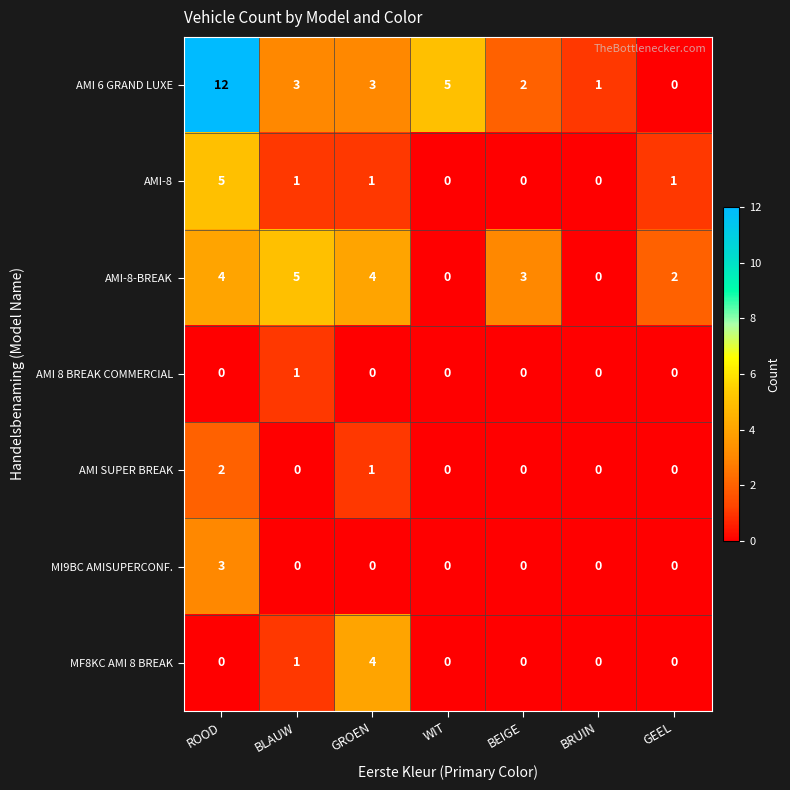

At which label does AMI-8-BREAK first exceed 3?

ROOD